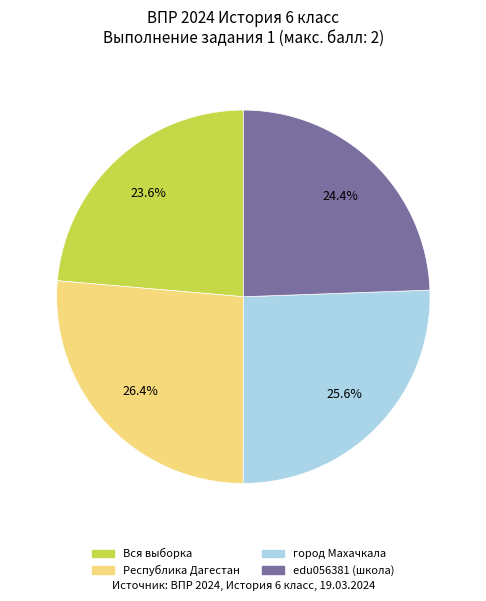

To the nearest percent, what portion does edu056381 (школа) represent?

24%